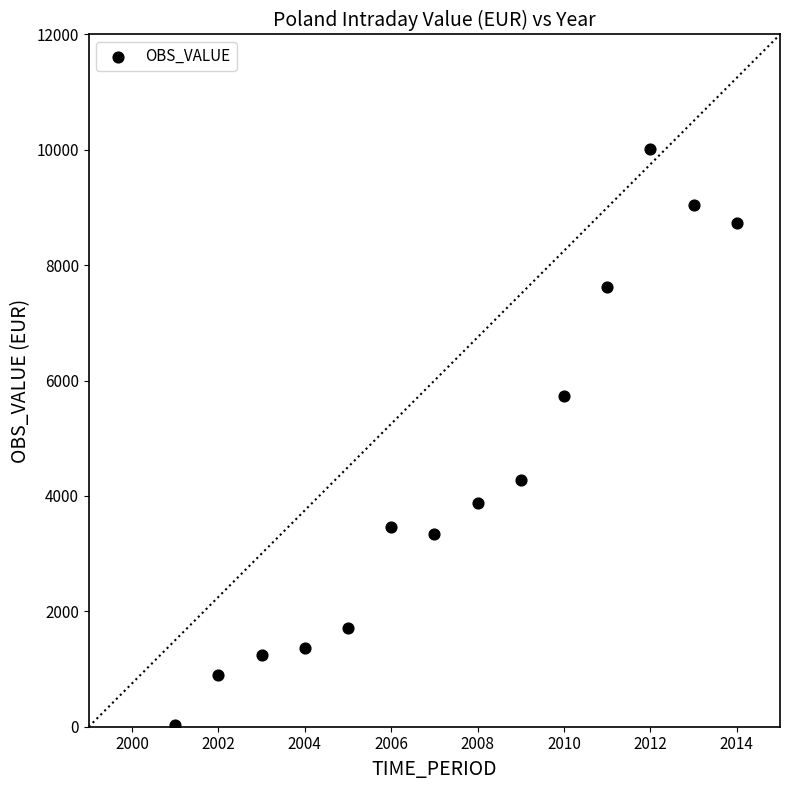

What is the range of X values (max minus min)?

13.0